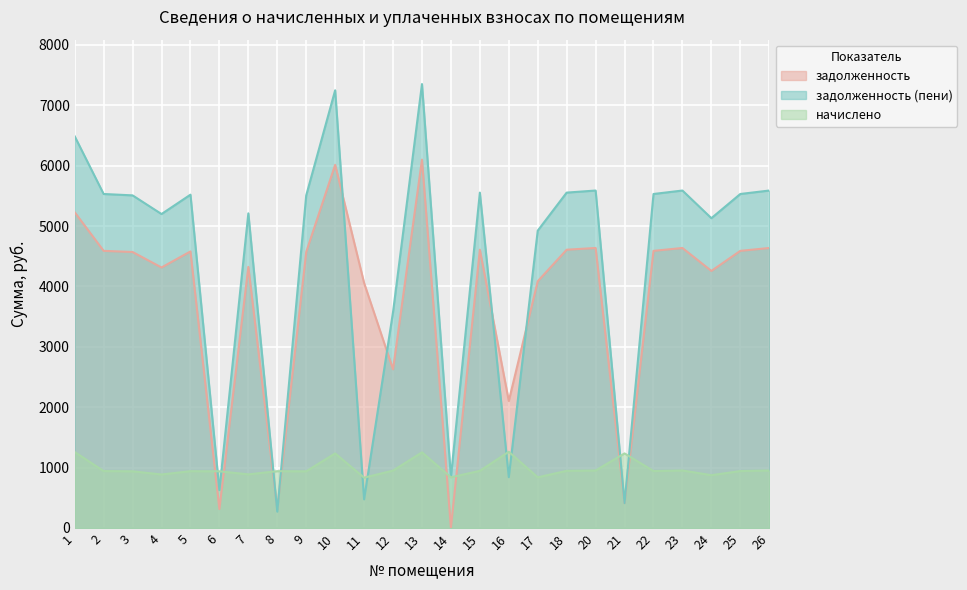

Reading left to right, extract all data points from this chart.

задолженность: 5228.2	4589.0	4570.0	4313.5	4579.5	312.6	4323.0	317.9	4570.0	6014.1	4056.9	2627.0	6099.6	5.6	4608.0	2102.8	4085.4	4608.0	4636.5	411.4	4589.0	4636.5	4256.5	4589.0	4636.5
задолженность (пени): 6485.9	5530.8	5507.9	5198.8	5519.4	625.8	5210.2	269.7	5507.9	7248.5	473.8	3576.6	7351.5	844.1	5553.8	841.1	4923.9	5553.8	5588.1	411.4	5530.8	5588.1	5130.1	5530.8	5588.1
начислено: 1257.8	941.9	938.0	885.3	939.9	938.0	887.2	939.9	938.0	1234.3	832.6	949.6	1251.9	838.5	945.8	1261.7	838.5	945.8	951.6	1234.3	941.9	951.6	873.6	941.9	951.6